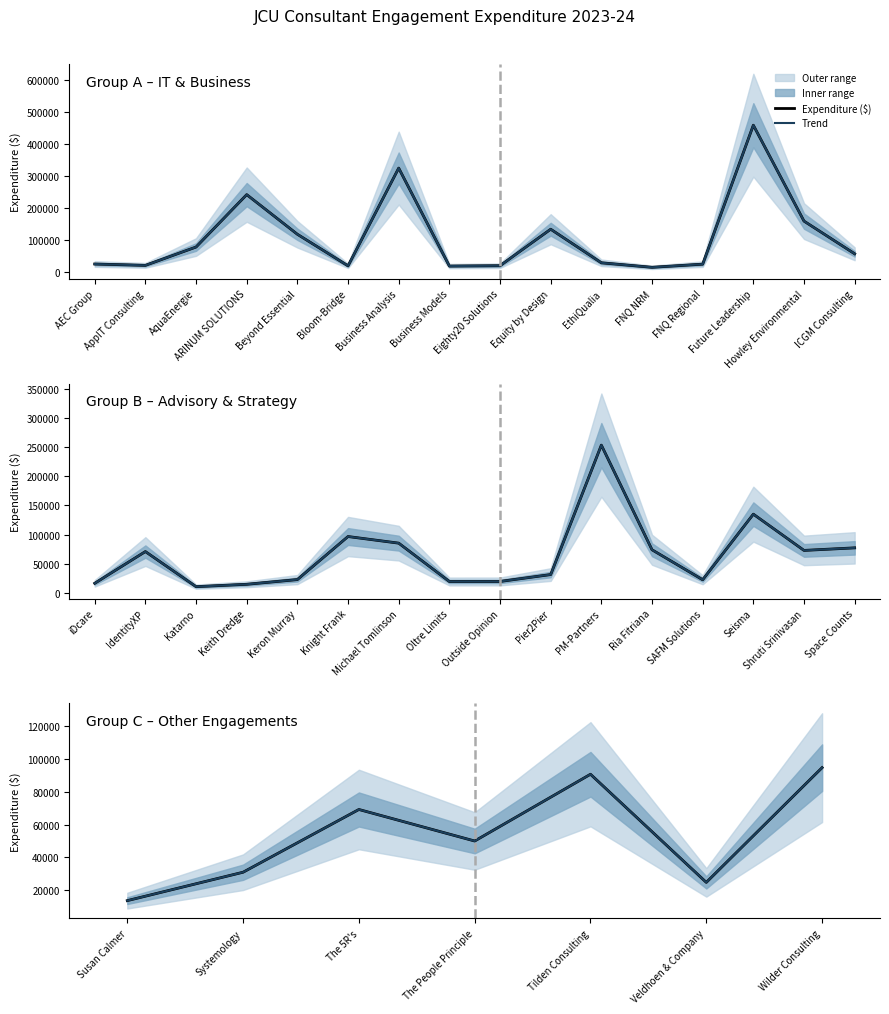

The value of Trend at Systemology is 6775. True or false?

False